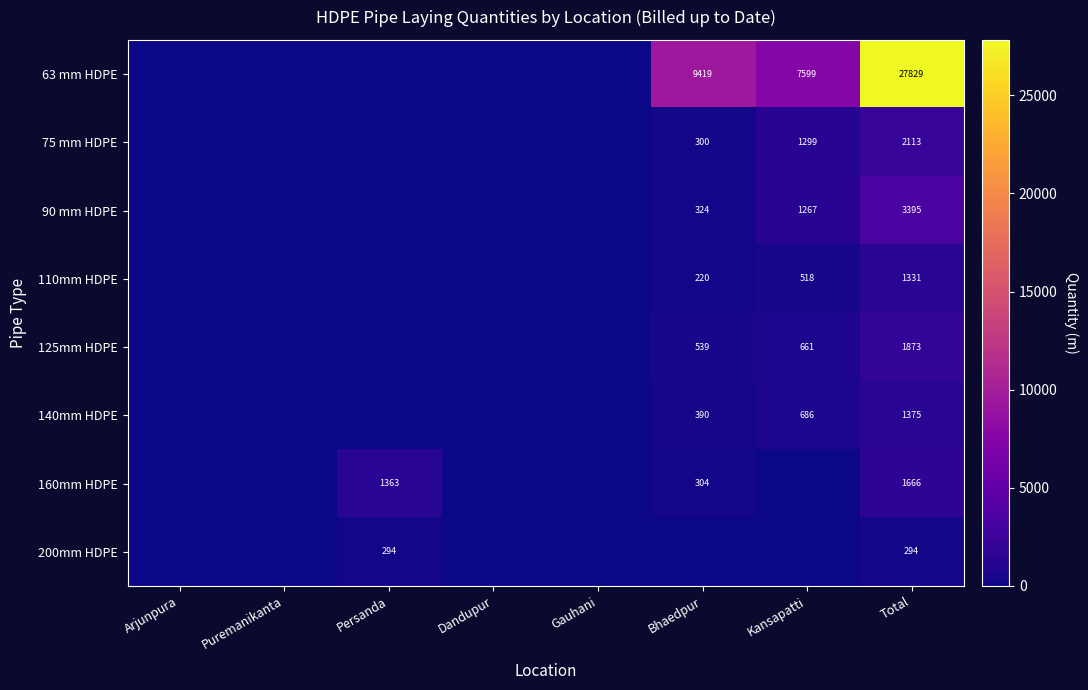

The value of 200mm HDPE at Total is 383. True or false?

False